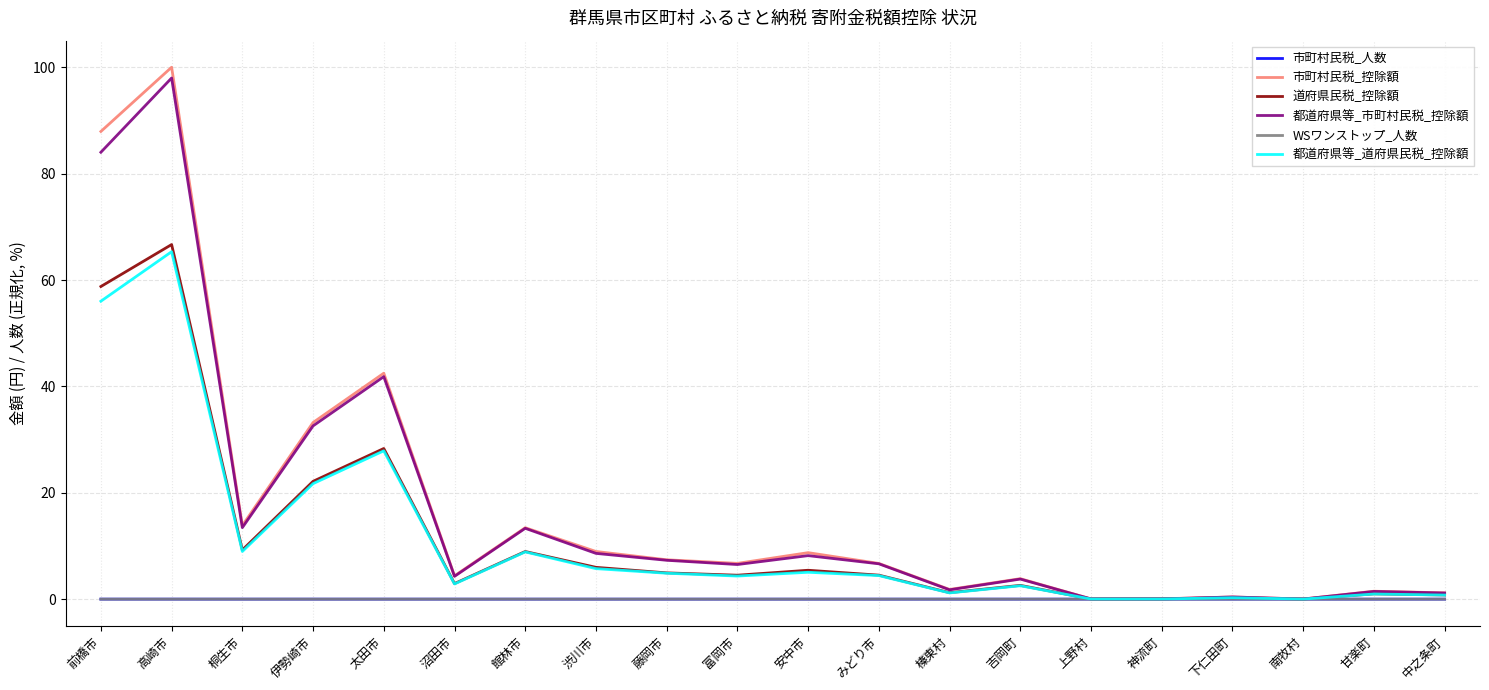

How many distinct data groups are displayed?

6